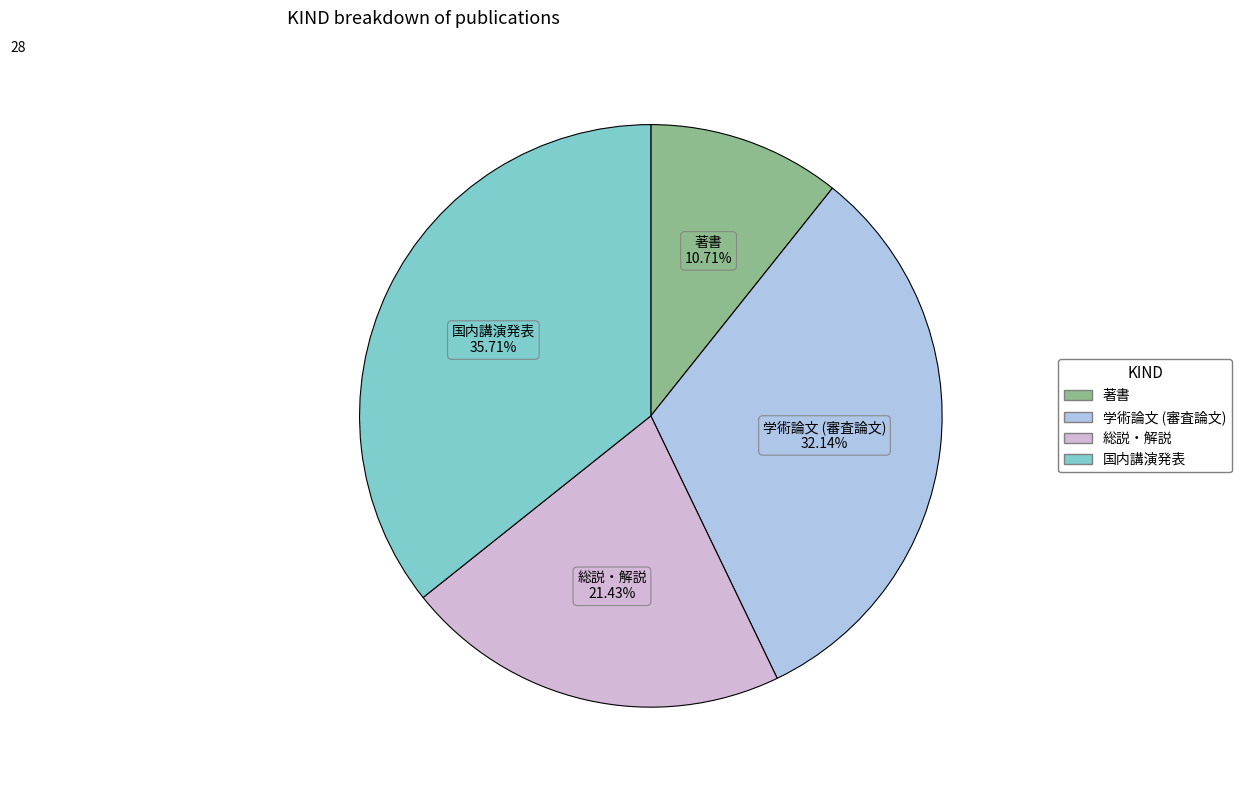

What percentage is the 学術論文 (審査論文) slice, to the nearest percent?

32%